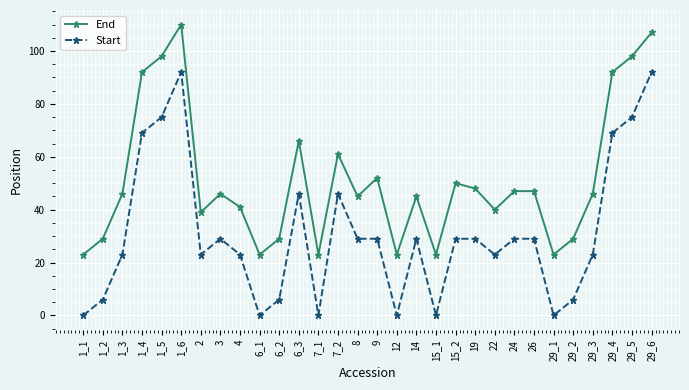

At how many categories does at least one series exceed 83?

6